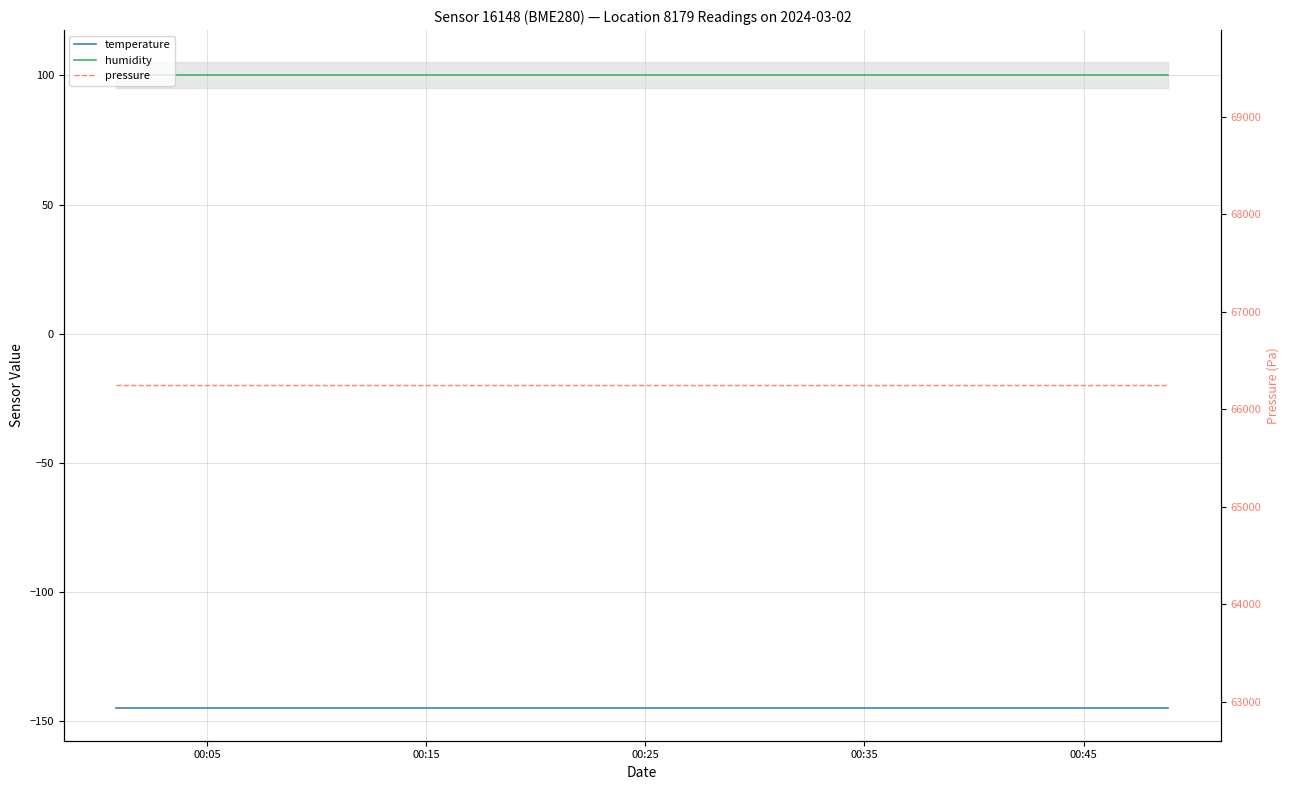

Which category has the highest value in the pressure series?

00:05